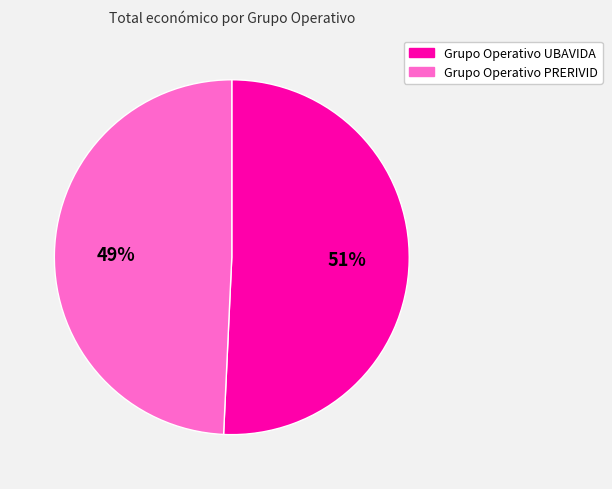

Which slice is the largest?

Grupo Operativo UBAVIDA